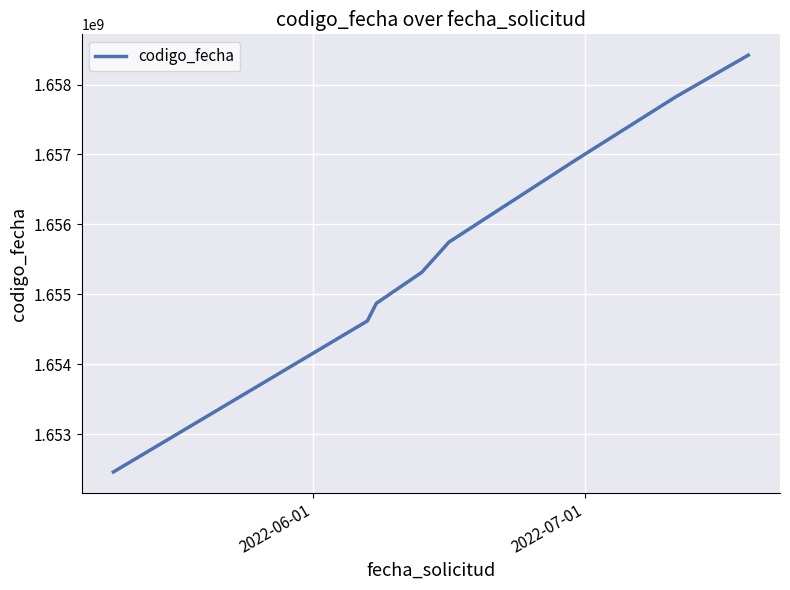

What is the average value?

1655771350